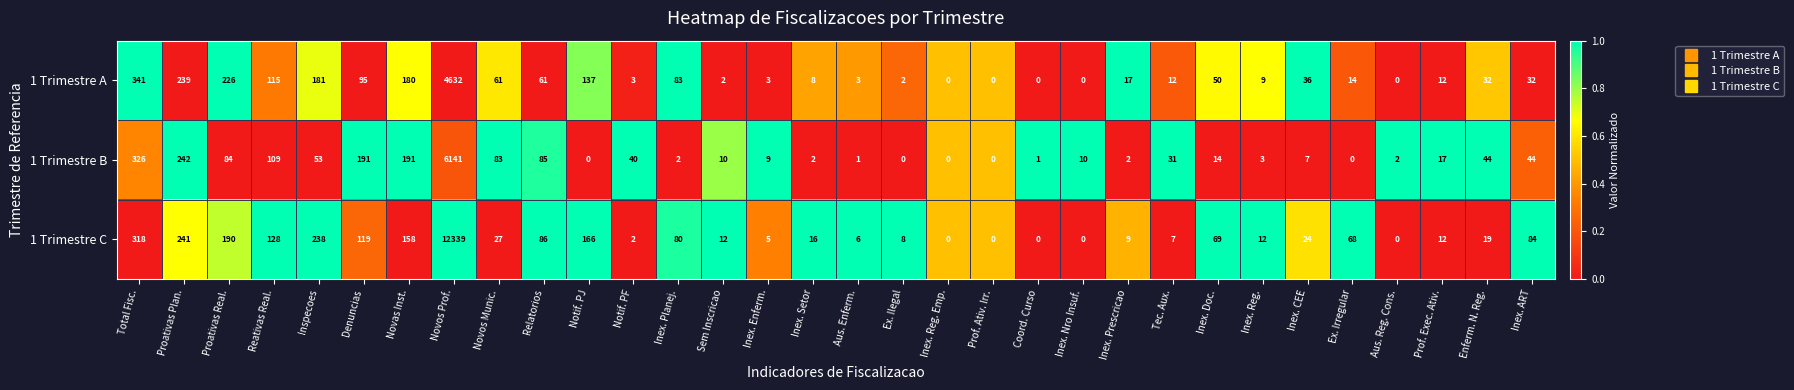

What is the sum of all 1 Trimestre C values?

14443